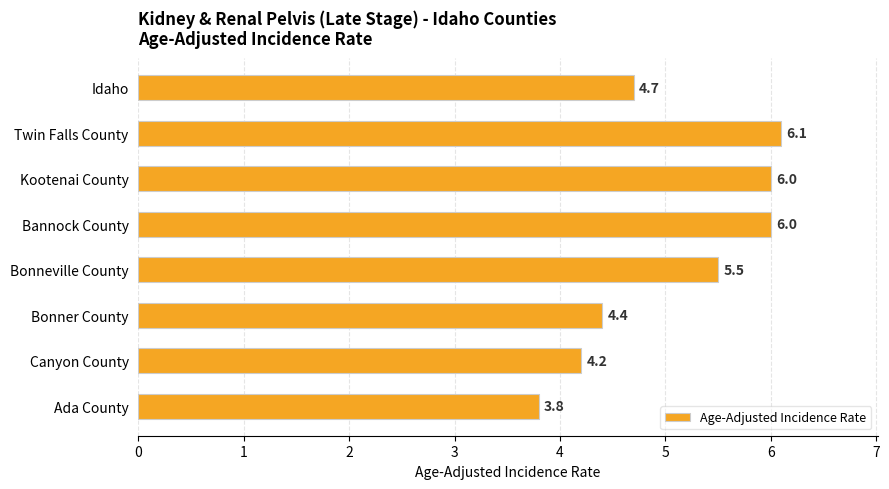

At which category does the chart reach its peak across all series?

Twin Falls County